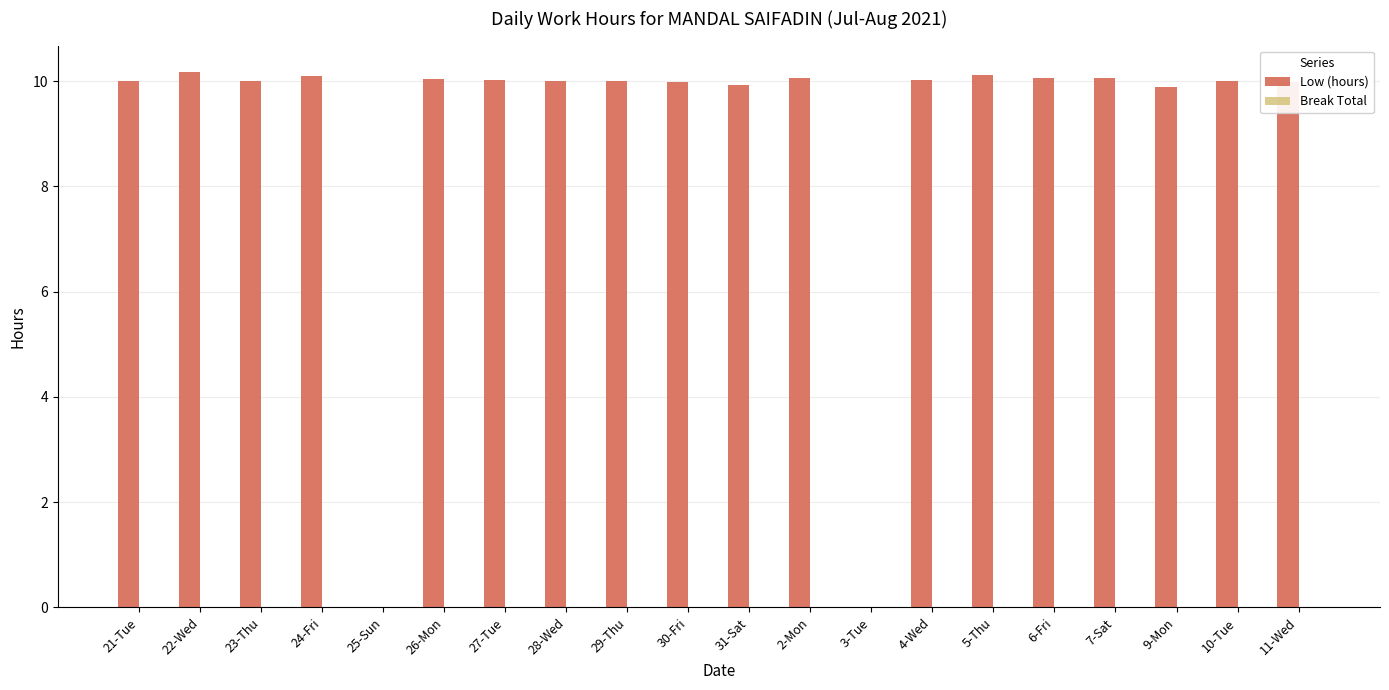

Approximately how many times larger is the value at 22-Wed compared to 30-Fri?

1.0